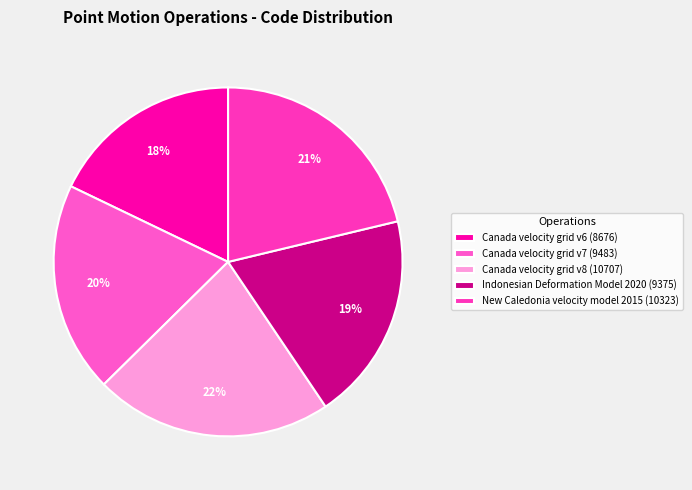

Is it true that New Caledonia velocity model 2015 is 10% of the pie?

False